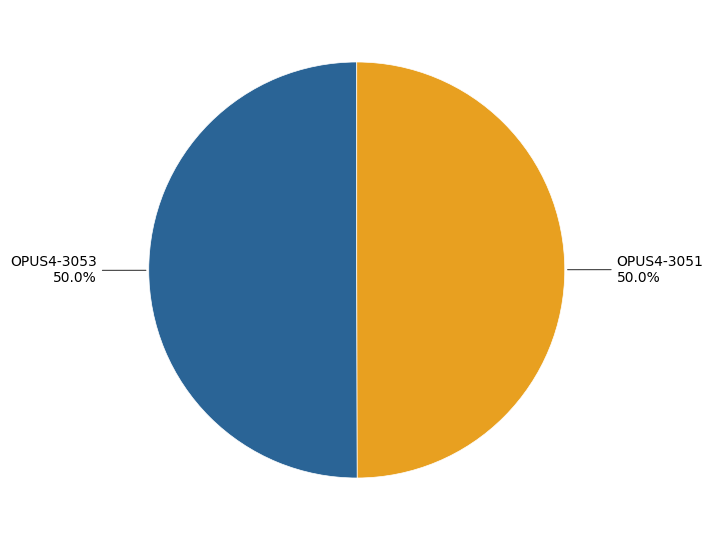

What is the largest slice in the pie chart?

OPUS4-3053